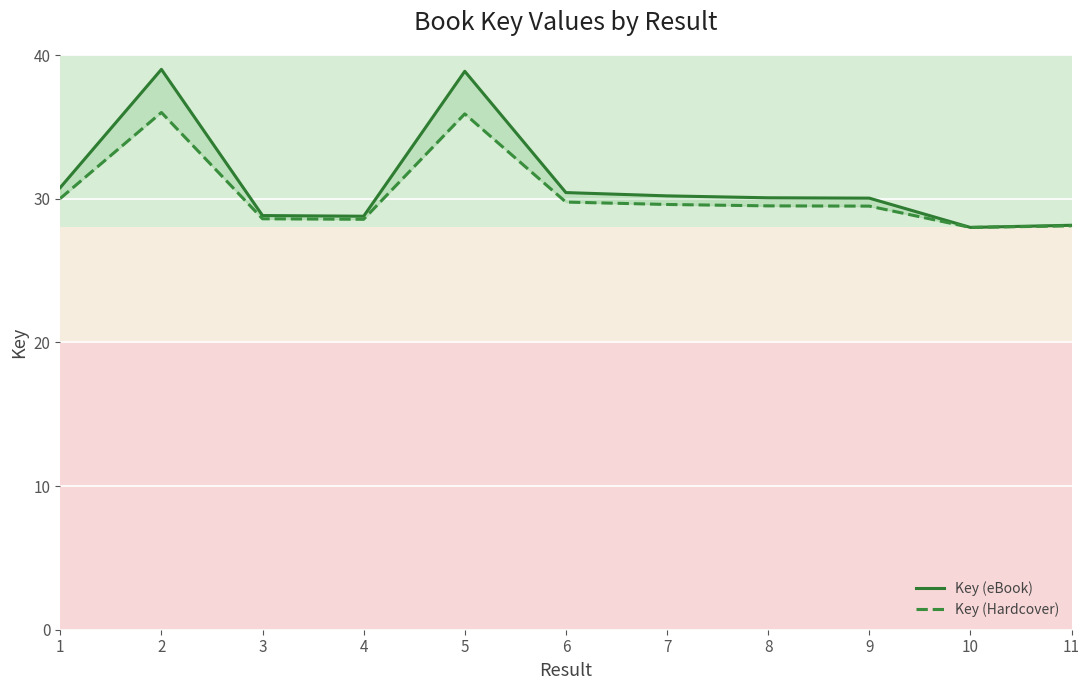

True or false: Key (Hardcover) has more than 2 points higher than both neighbors.

False